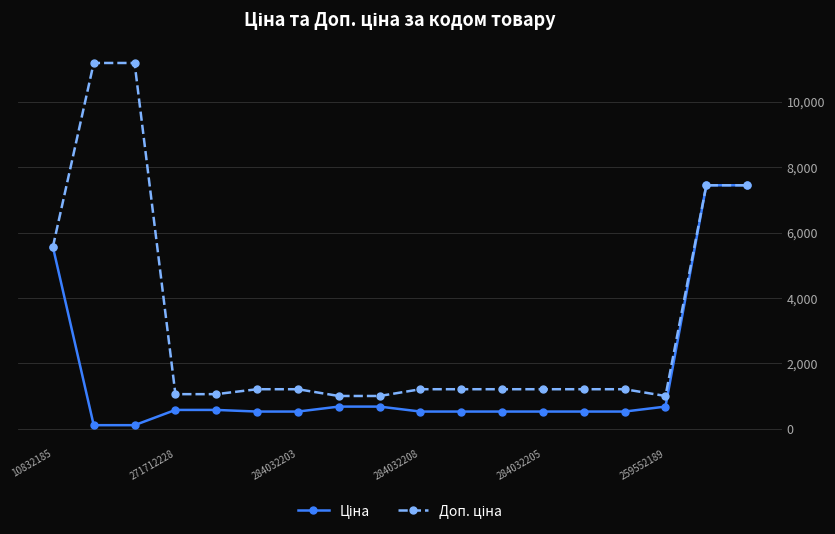

What is the maximum value shown in the chart?

11182.0